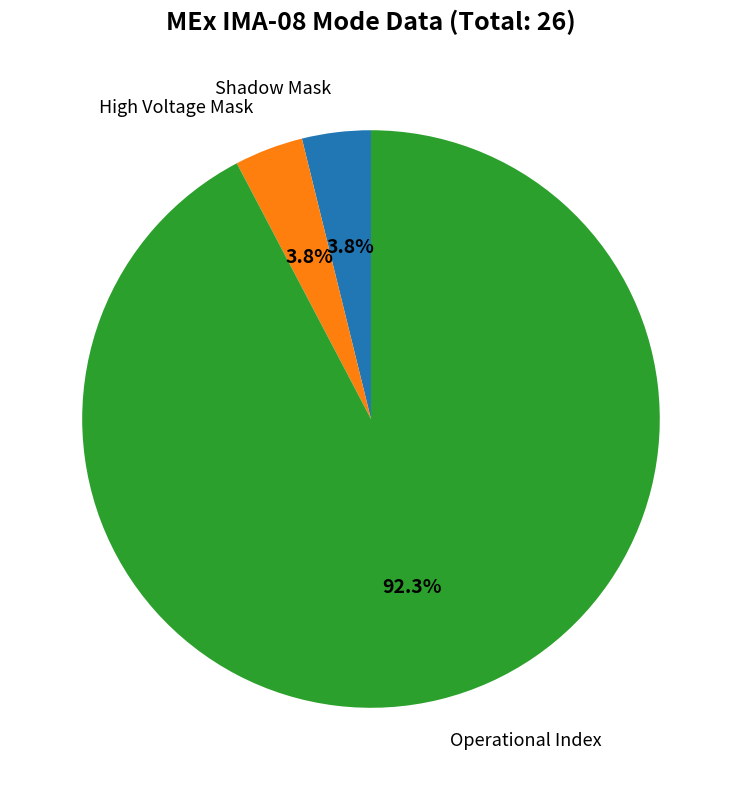

Is there any slice that represents more than half of the pie?

Yes